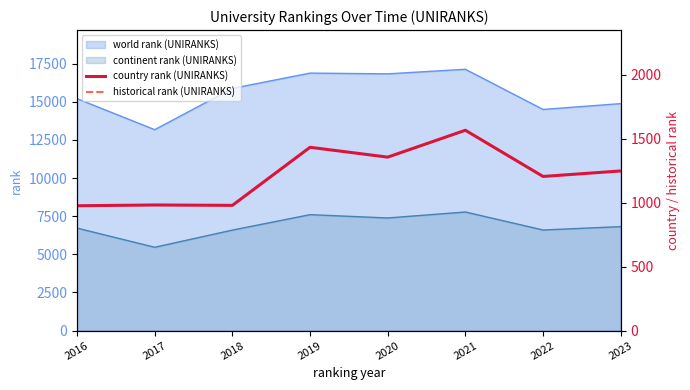

What is the highest value of the world rank (UNIRANKS) series?

17133